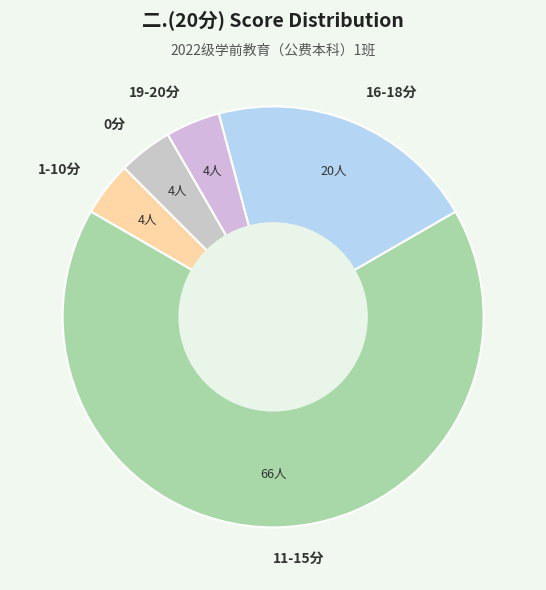

Which slice is the largest?

11-15分